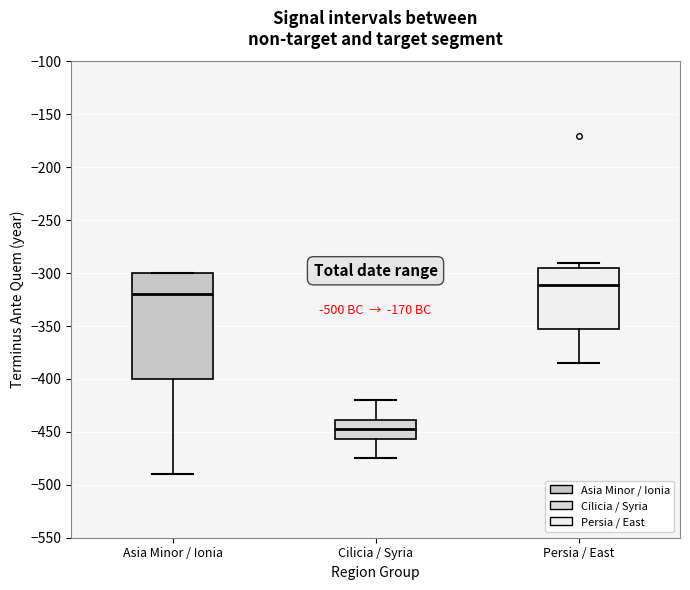

Which box has the lowest median line?

Cilicia / Syria